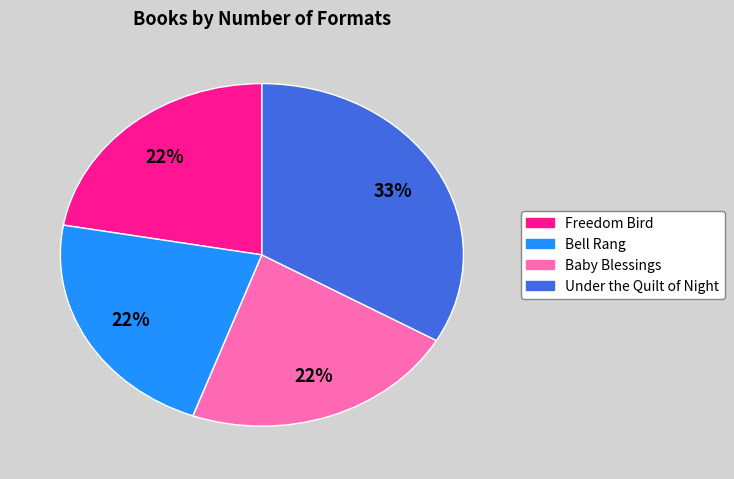

What percentage is the Bell Rang slice, to the nearest percent?

22%